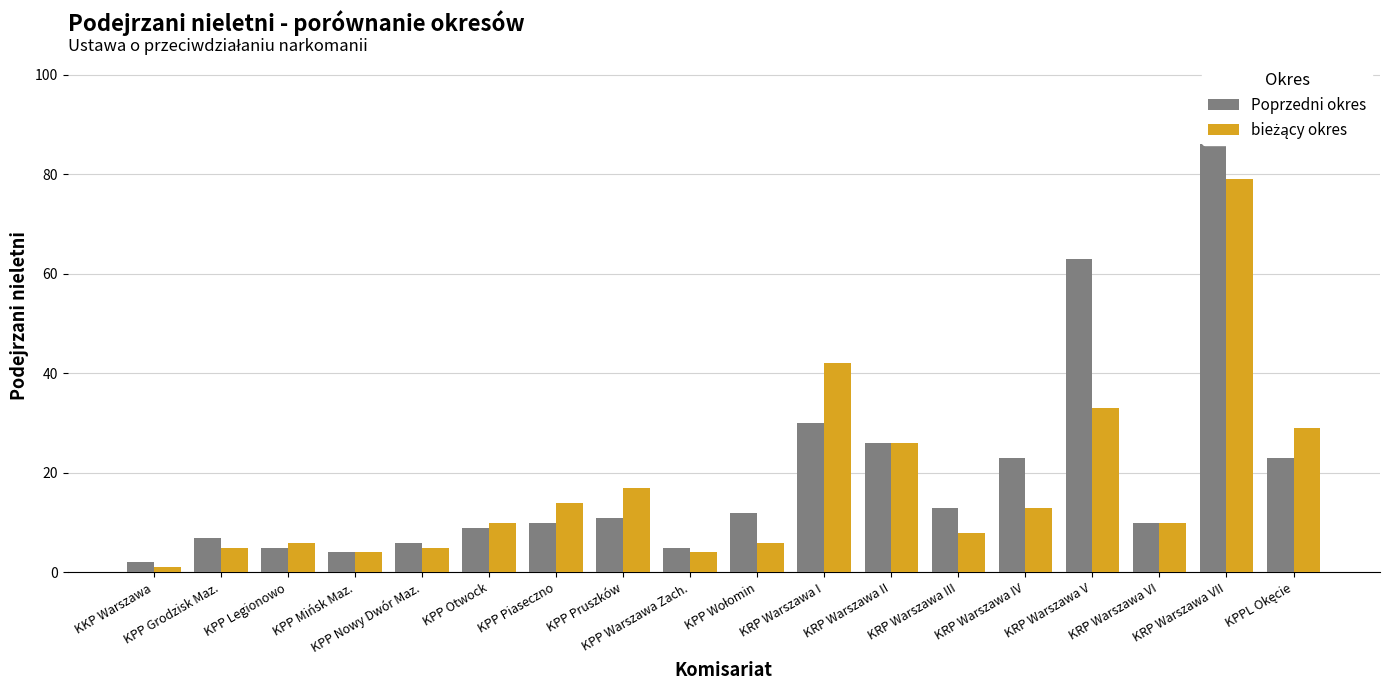

Which category has the highest value in the Poprzedni okres series?

KRP Warszawa VII